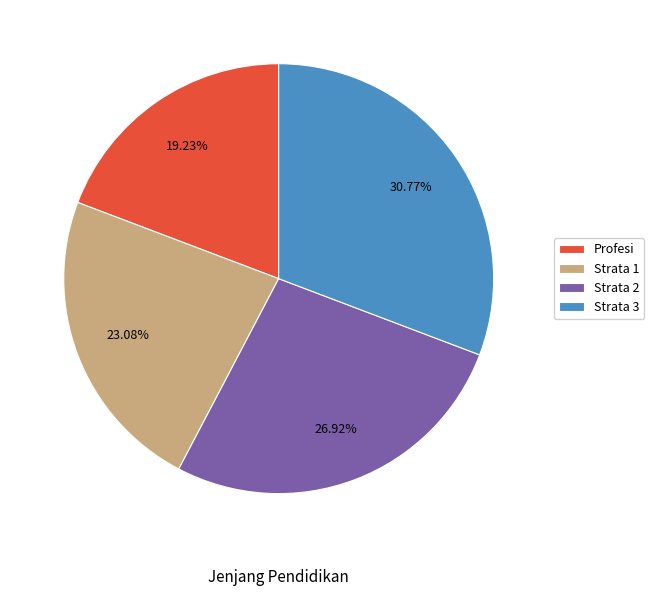

Which has a higher value, Strata 2 or Profesi?

Strata 2